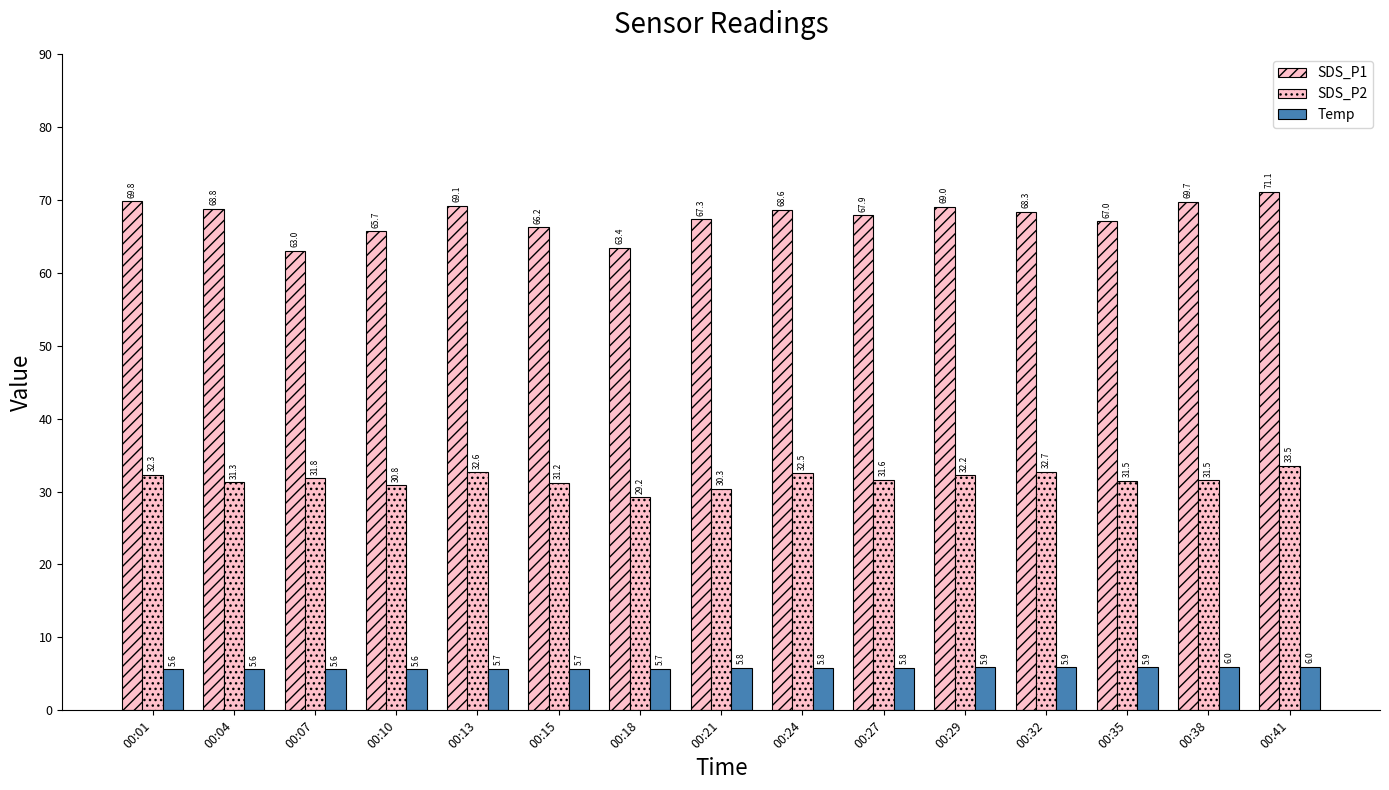

How many groups of bars are there?

15